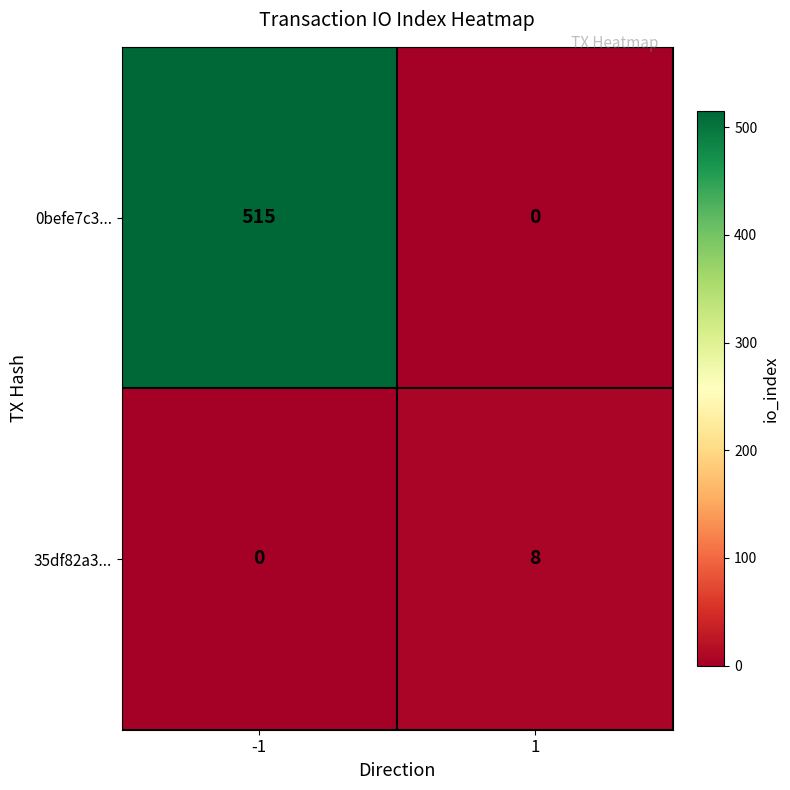

At 1, list the series in order from smallest to largest.

0befe7c3..., 35df82a3...